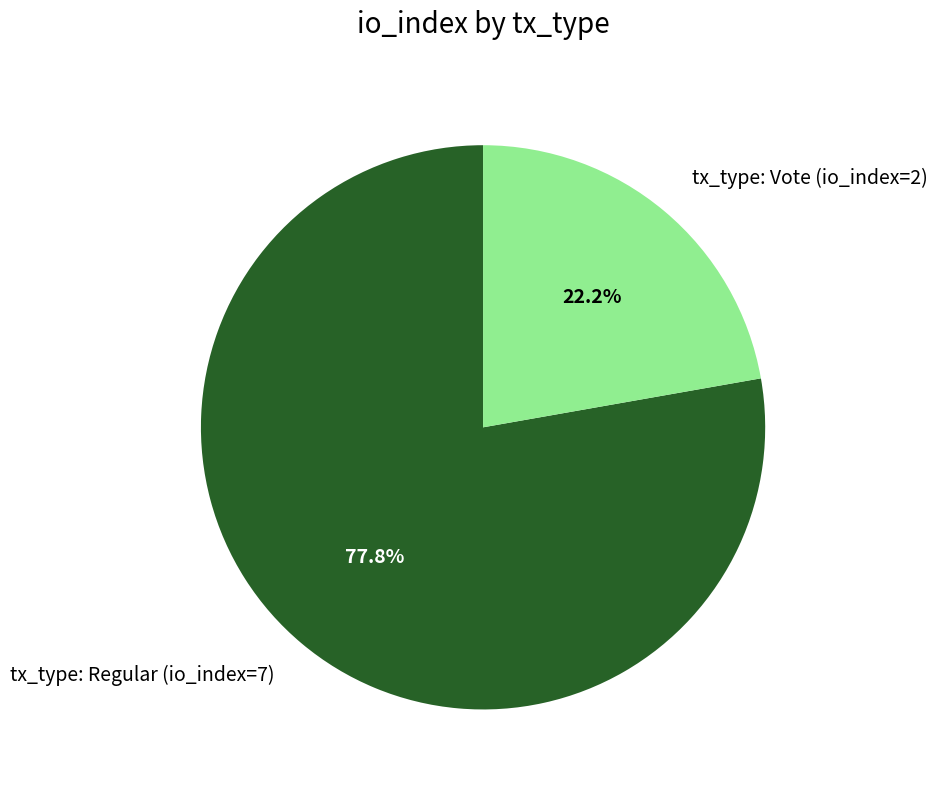

How much of the chart is everything except tx_type: Regular (io_index=7)?

22.2%